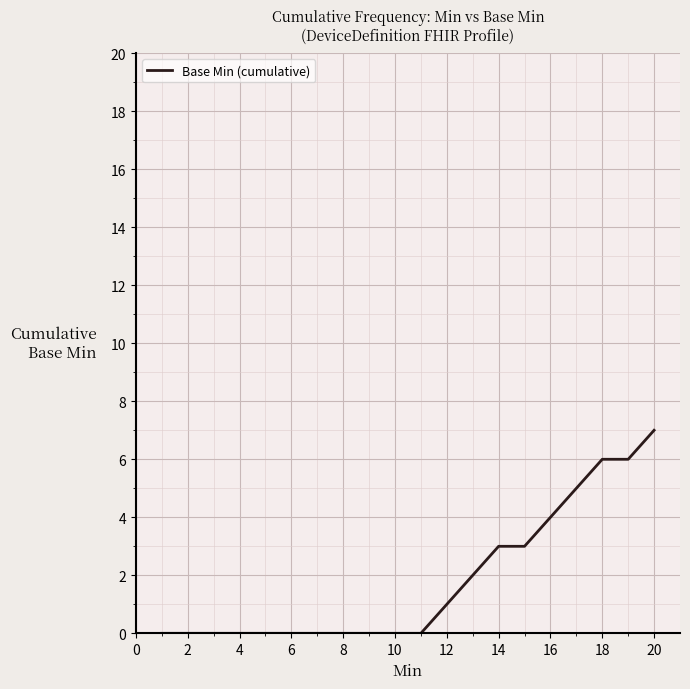

What is the maximum value shown in the chart?

7